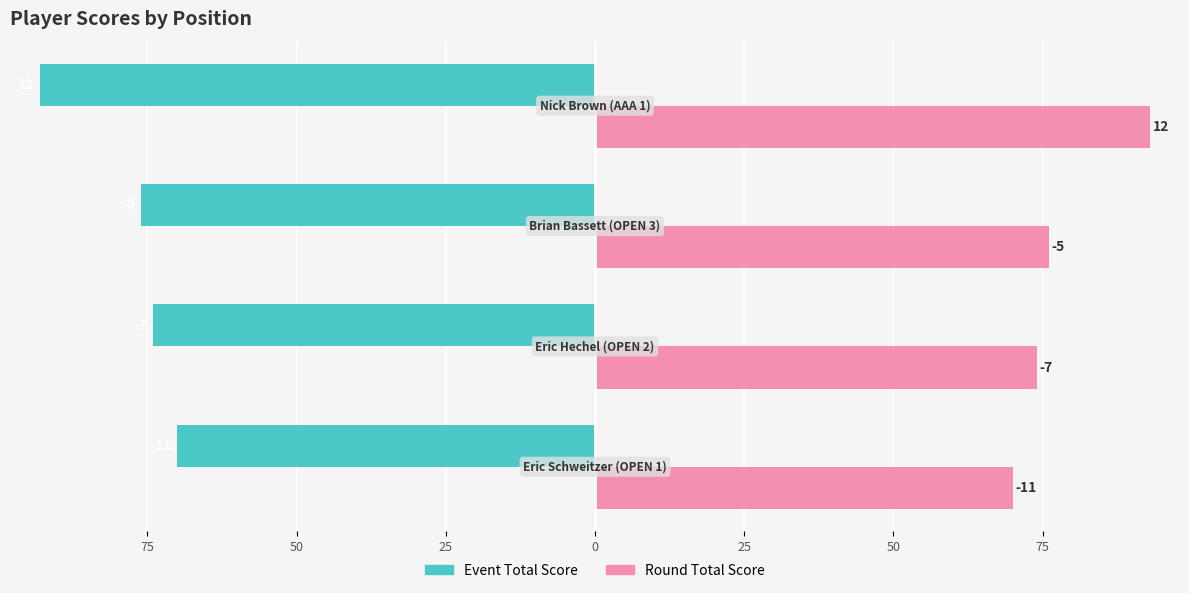

What are all the series names shown in the legend?

Event Total Score, Round Total Score